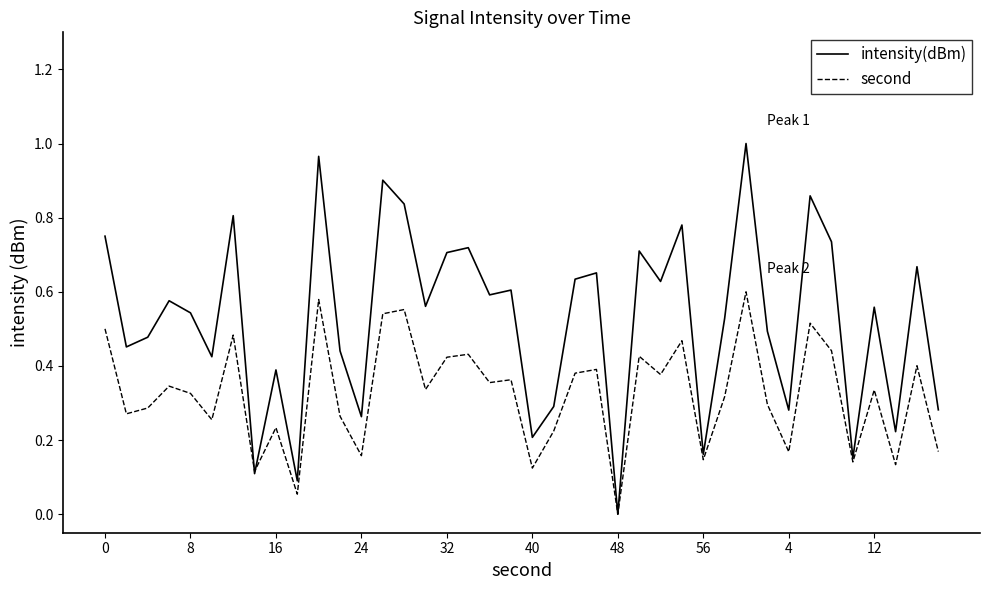

Rank the series by their maximum value, from highest to lowest.

intensity(dBm), second